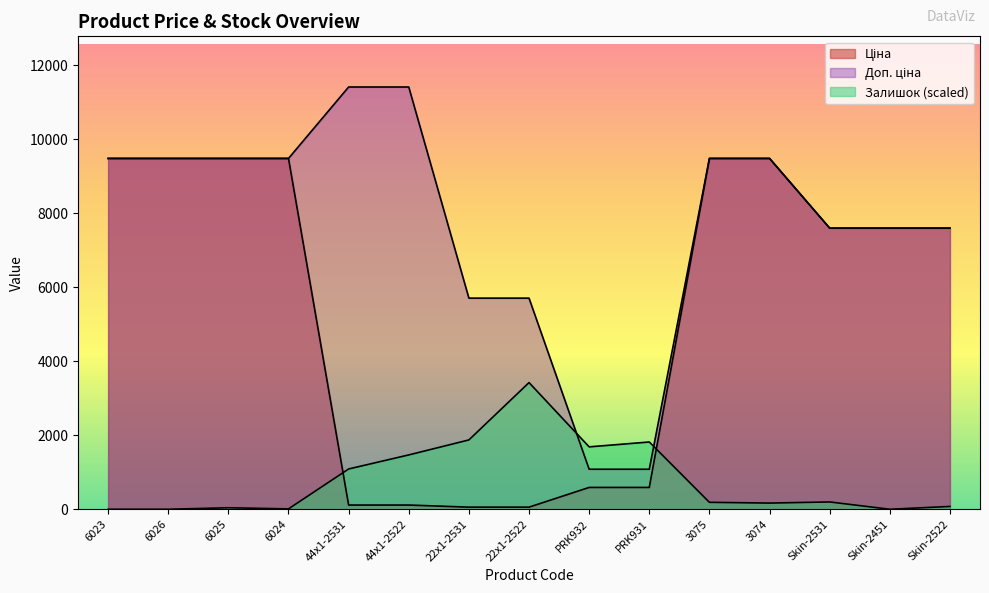

Rank the categories by Ціна value from highest to lowest.

6023, 6026, 6025, 6024, 3075, 3074, Skin-2531, Skin-2451, Skin-2522, PRK932, PRK931, 44x1-2531, 44x1-2522, 22x1-2531, 22x1-2522